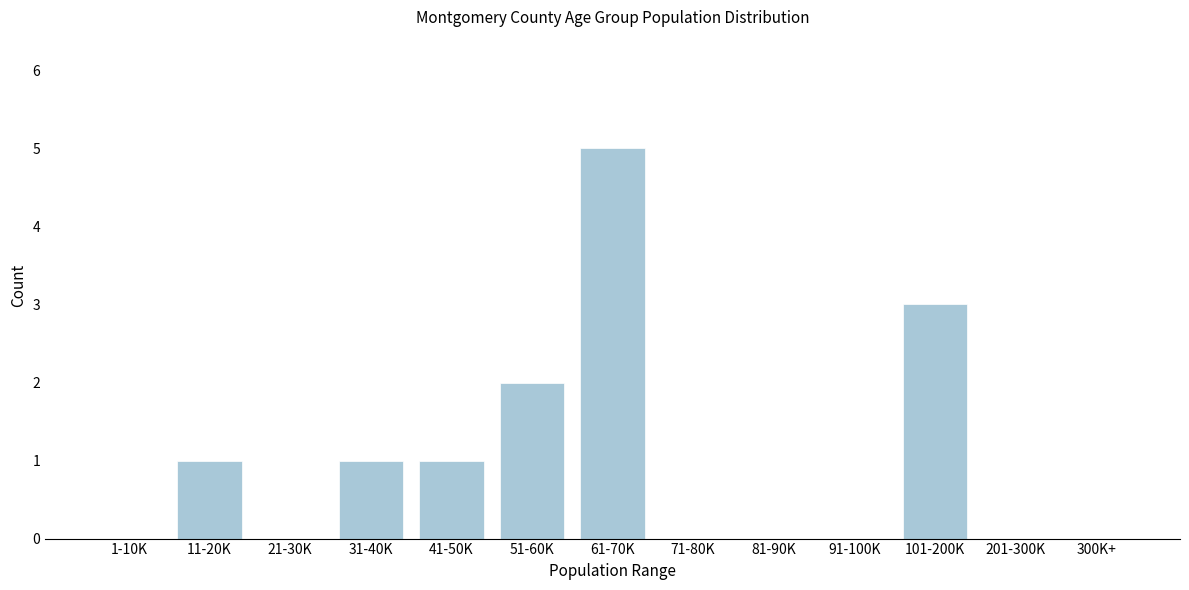

Reading right to left, transcribe all the data shown in this chart.

300K+=0	201-300K=0	101-200K=3	91-100K=0	81-90K=0	71-80K=0	61-70K=5	51-60K=2	41-50K=1	31-40K=1	21-30K=0	11-20K=1	1-10K=0